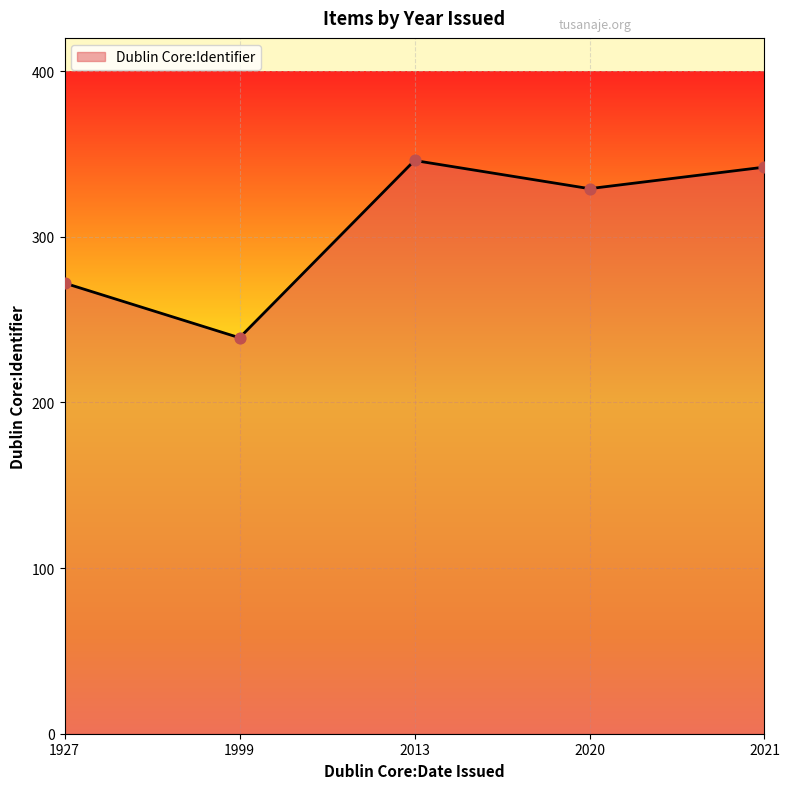

Between 2013 and 2020, which is larger?

2013